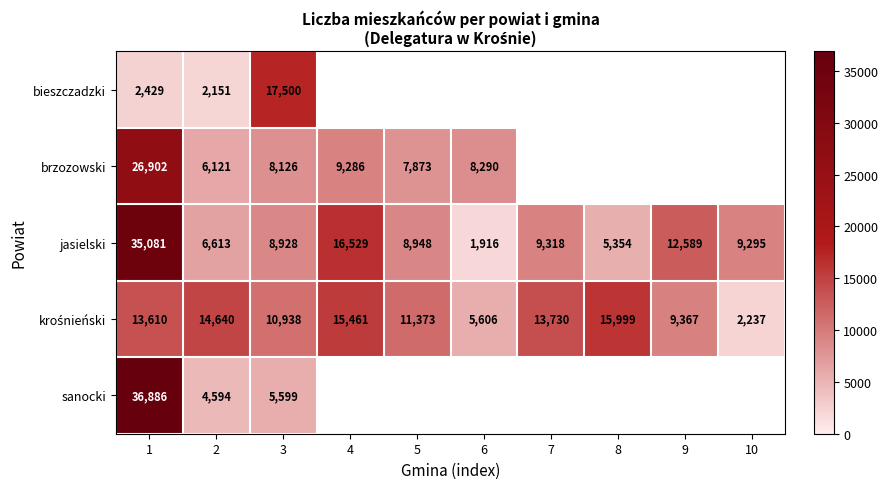

What is the greatest value displayed?

36886.0